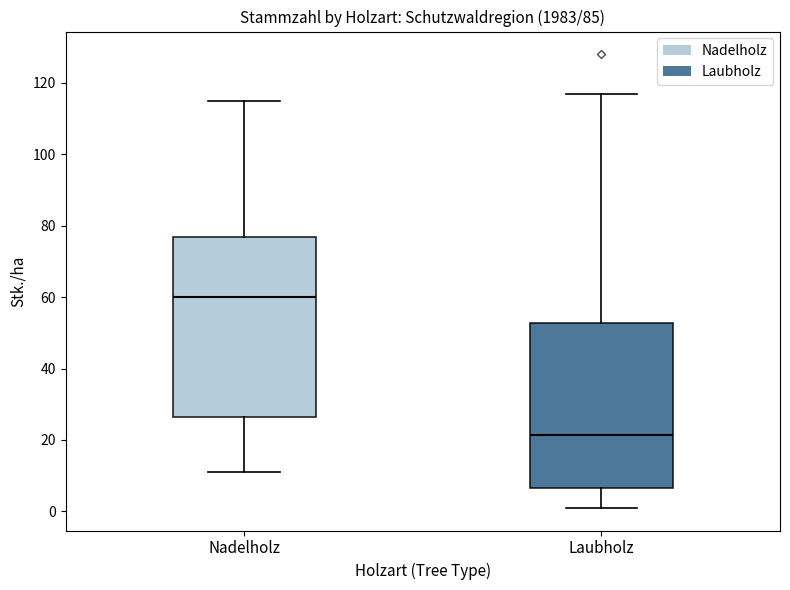

Reading left to right, read every box against the y-axis: the position of its median line, the range the box covers, and the ends of its whiskers. The values are not printed on the chart, so give them approximately, as read against the axis.

Nadelholz: median 60, box 26 to 76, whiskers 12 to 116
Laubholz: median 22, box 6 to 52, whiskers 2 to 118